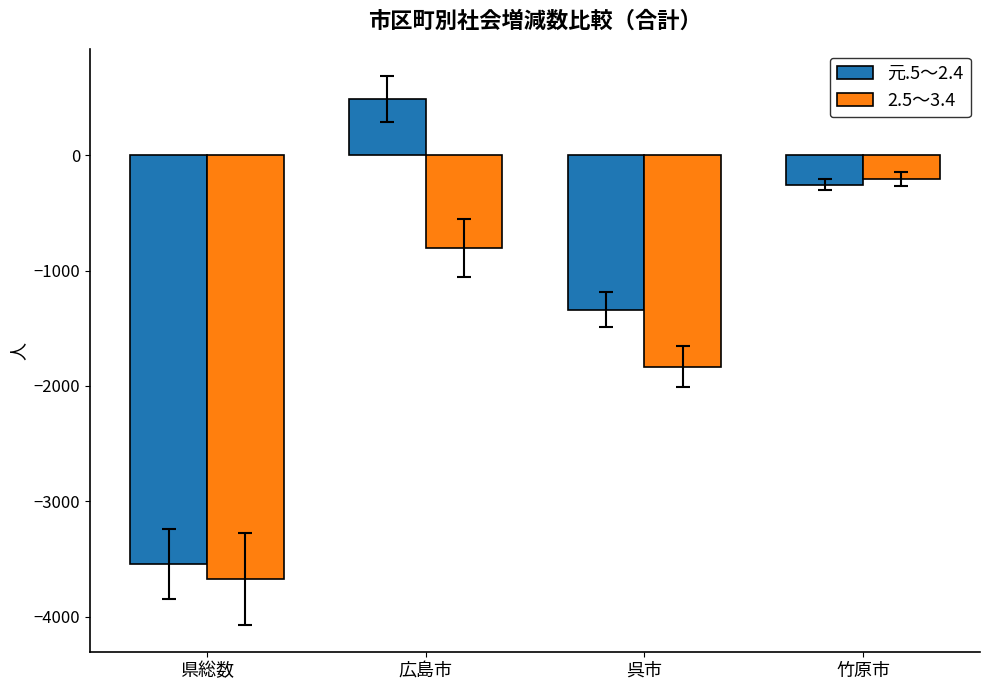

Reading left to right, what are all the values shown in this chart?

元.5～2.4: 県総数=-3545	広島市=484	呉市=-1340	竹原市=-255
2.5～3.4: 県総数=-3672	広島市=-802	呉市=-1833	竹原市=-206